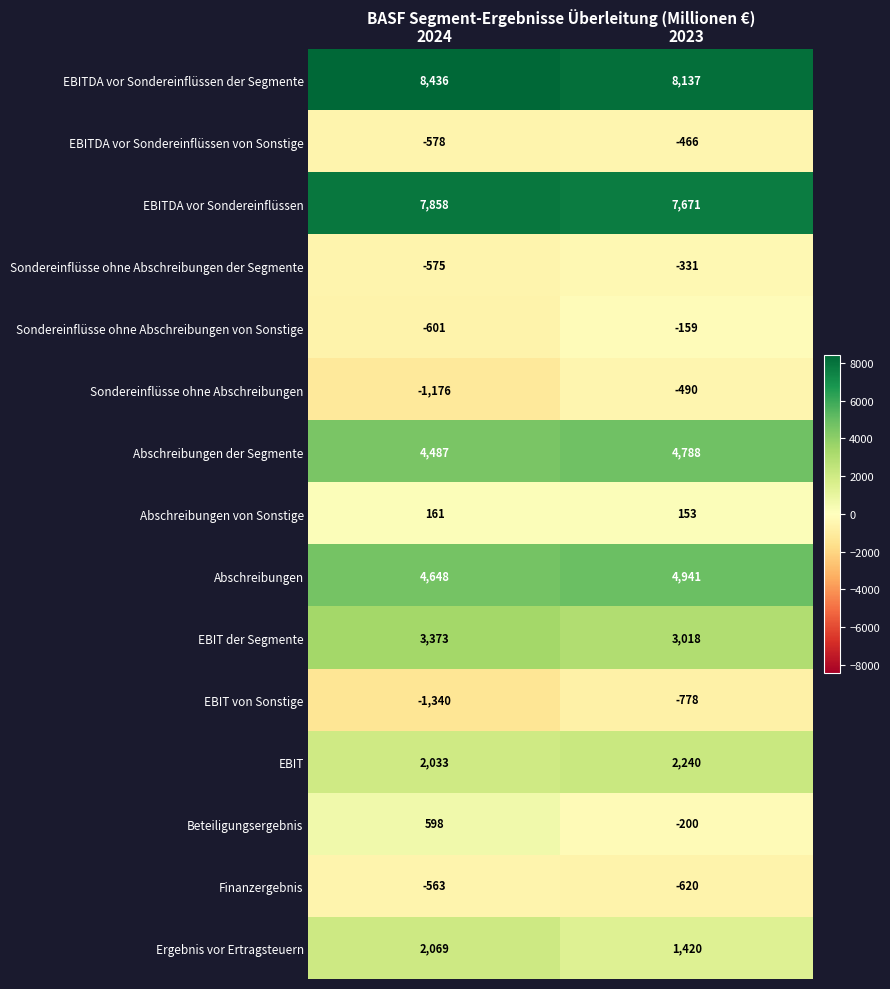

What is the spread (max minus min) of values at 2024?

9776